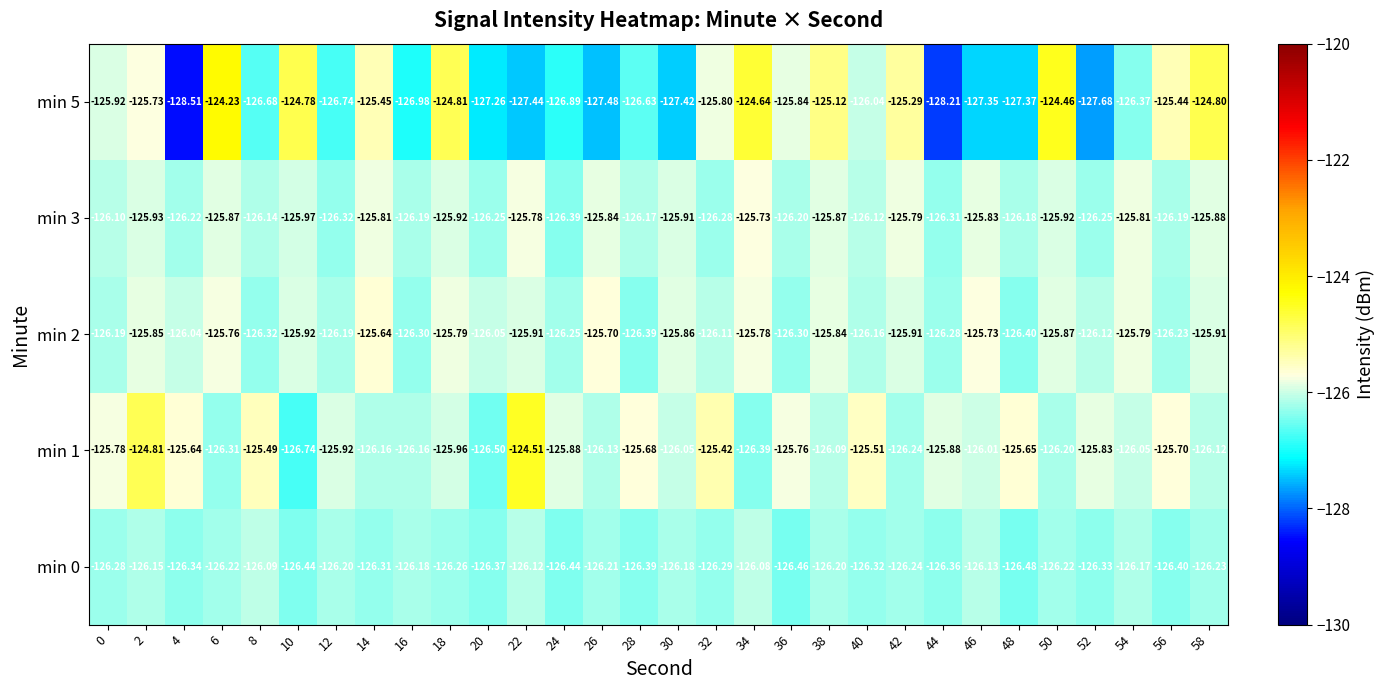

Is the value of min 1 at 40 greater than the value of min 3 at 42?

Yes